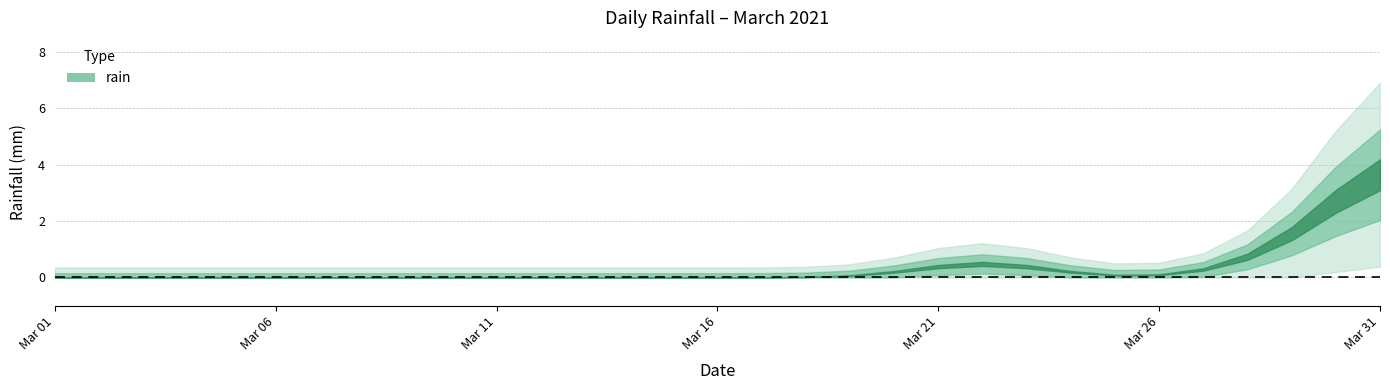

What is the greatest value displayed?

7.0